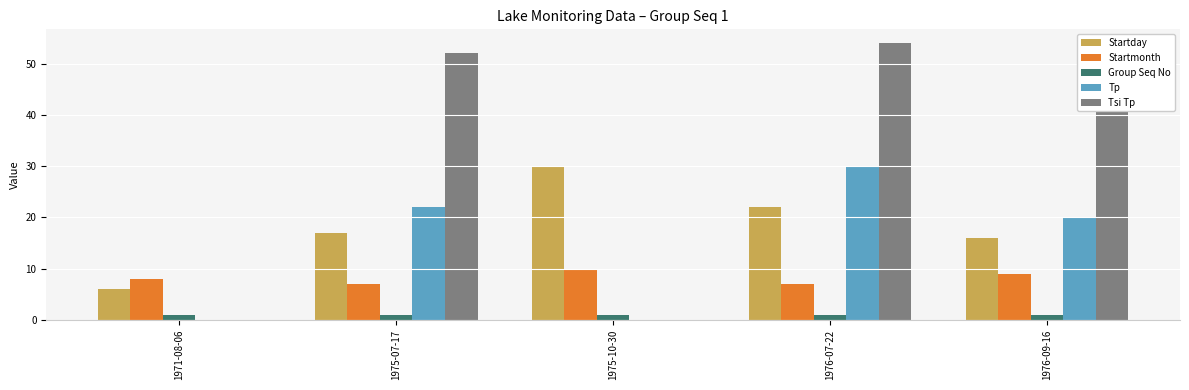

Which label corresponds to the largest value in the chart?

1976-07-22